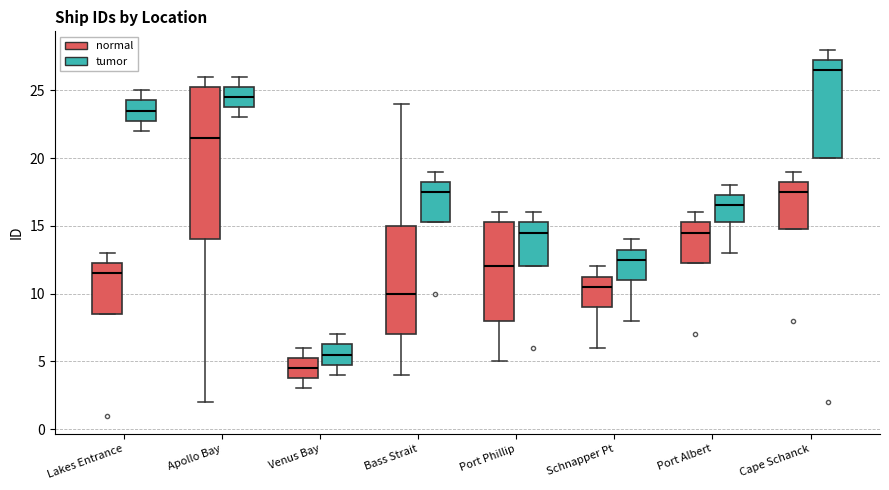

Reading left to right, read every box against the y-axis: the position of its median line, the range the box covers, and the ends of its whiskers. The values are not printed on the chart, so give them approximately, as read against the axis.

Lakes Entrance (normal): median 11.5, box 8.5 to 12.5, whiskers 8.5 to 13.0
Lakes Entrance (tumor): median 23.5, box 23.0 to 24.5, whiskers 22.0 to 25.0
Apollo Bay (normal): median 21.5, box 14.0 to 25.5, whiskers 2.0 to 26.0
Apollo Bay (tumor): median 24.5, box 24.0 to 25.5, whiskers 23.0 to 26.0
Venus Bay (normal): median 4.5, box 4.0 to 5.5, whiskers 3.0 to 6.0
Venus Bay (tumor): median 5.5, box 5.0 to 6.5, whiskers 4.0 to 7.0
Bass Strait (normal): median 10.0, box 7.0 to 15.0, whiskers 4.0 to 24.0
Bass Strait (tumor): median 17.5, box 15.5 to 18.5, whiskers 15.5 to 19.0
Port Phillip (normal): median 12.0, box 8.0 to 15.5, whiskers 5.0 to 16.0
Port Phillip (tumor): median 14.5, box 12.0 to 15.5, whiskers 12.0 to 16.0
Schnapper Pt (normal): median 10.5, box 9.0 to 11.5, whiskers 6.0 to 12.0
Schnapper Pt (tumor): median 12.5, box 11.0 to 13.5, whiskers 8.0 to 14.0
Port Albert (normal): median 14.5, box 12.5 to 15.5, whiskers 12.5 to 16.0
Port Albert (tumor): median 16.5, box 15.5 to 17.5, whiskers 13.0 to 18.0
Cape Schanck (normal): median 17.5, box 15.0 to 18.5, whiskers 15.0 to 19.0
Cape Schanck (tumor): median 26.5, box 20.0 to 27.5, whiskers 20.0 to 28.0